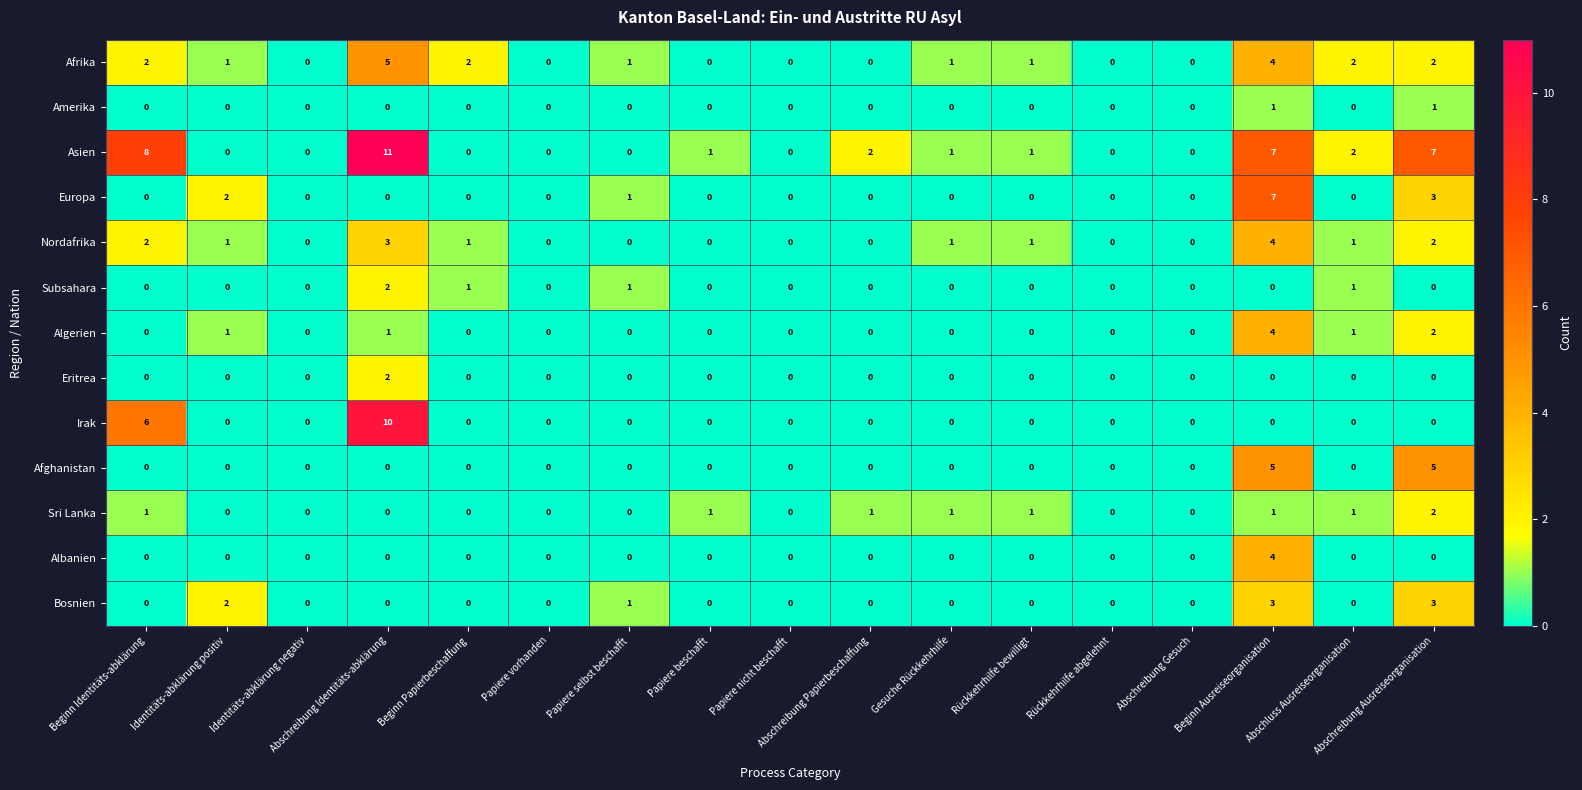

Count the number of data series in this chart.

13